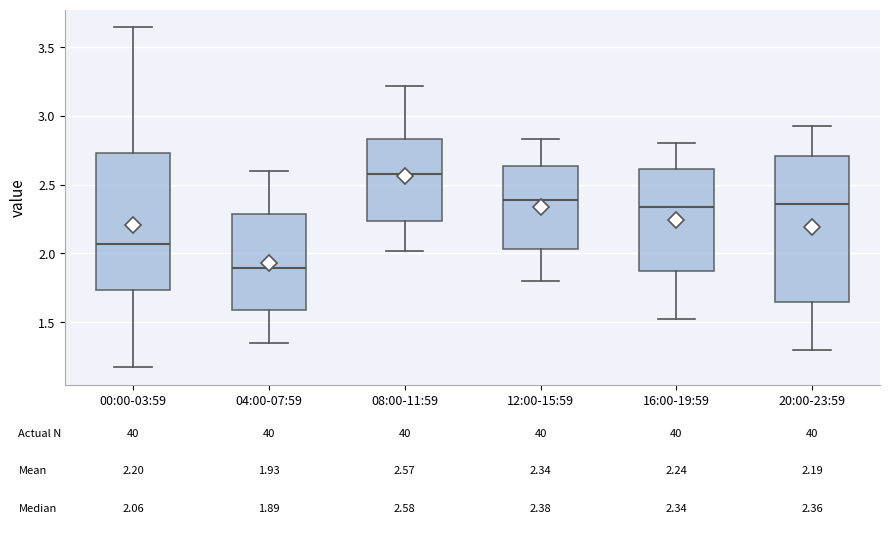

Which box's median line is the highest?

08:00-11:59